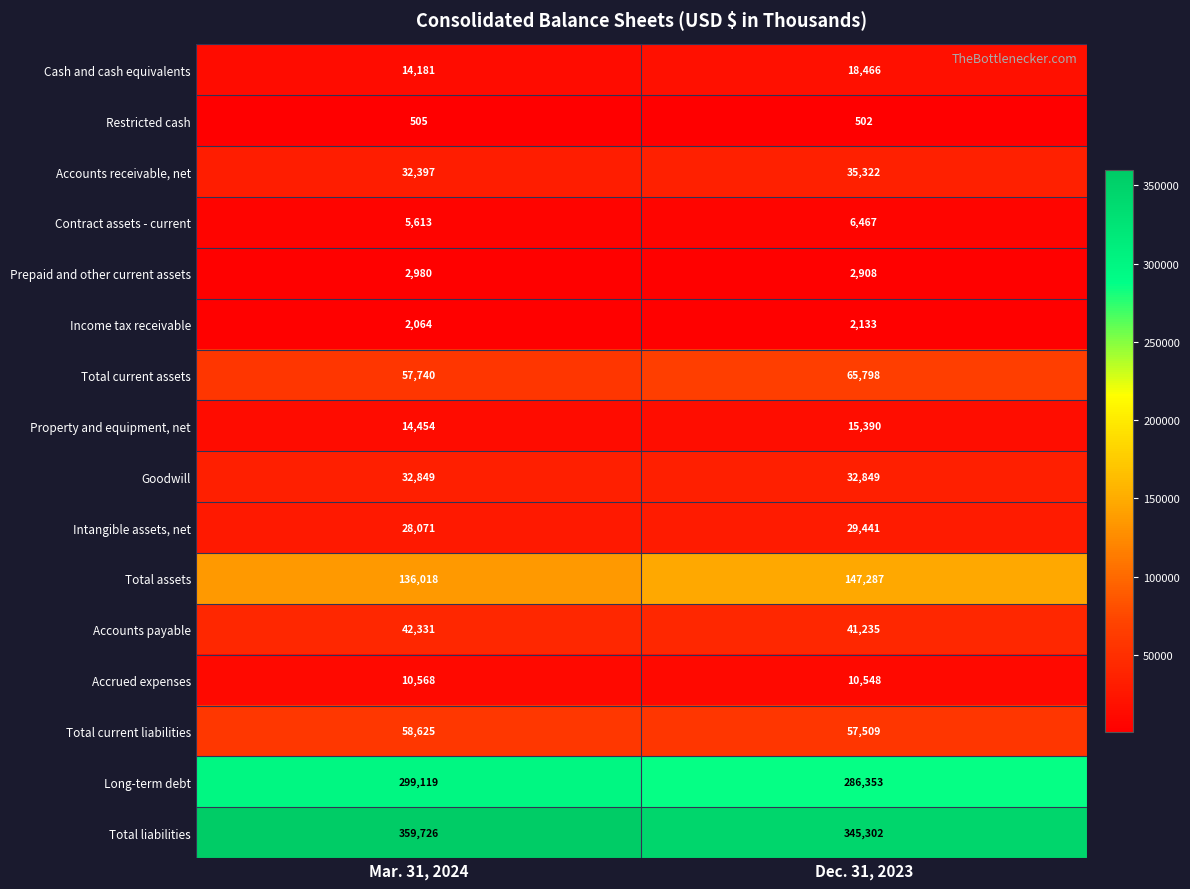

Which series has the largest total across all categories?

Total liabilities